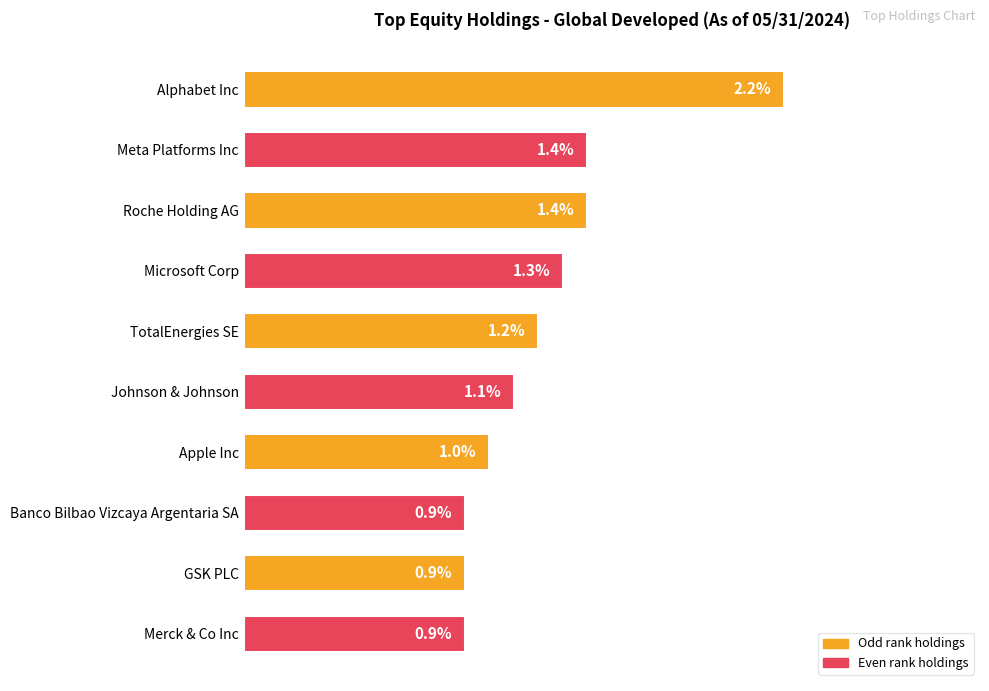

Which category has the highest value across all series?

Alphabet Inc